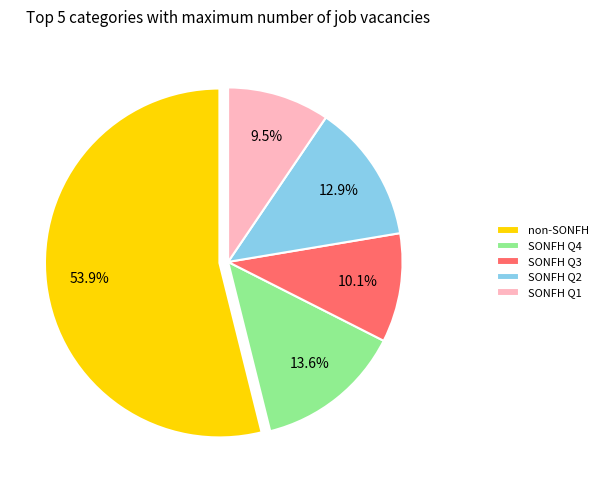

Which slice is the largest?

non-SONFH